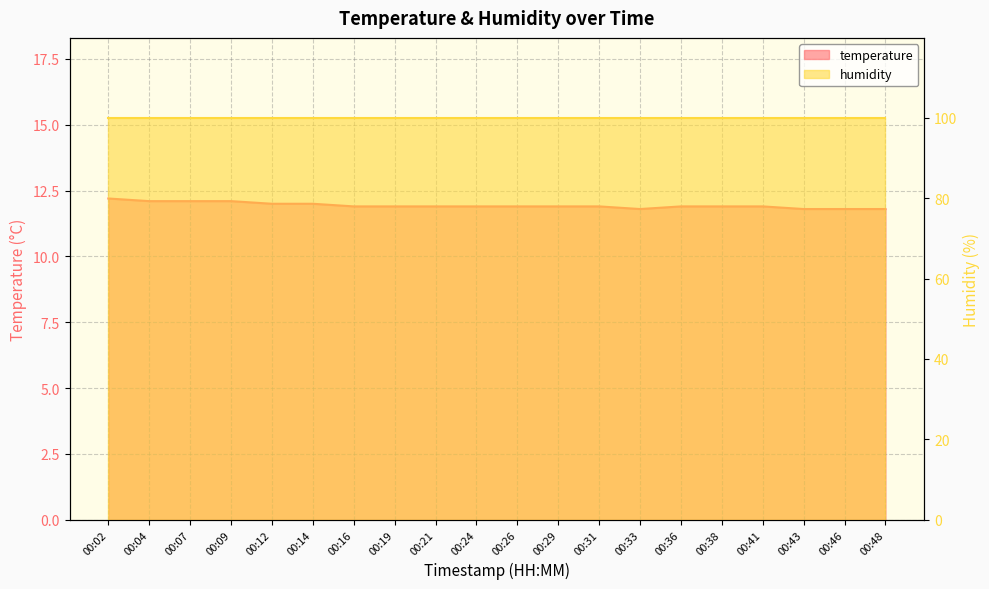

What is the ratio of the value at 00:46 to the value at 00:12?

1.0